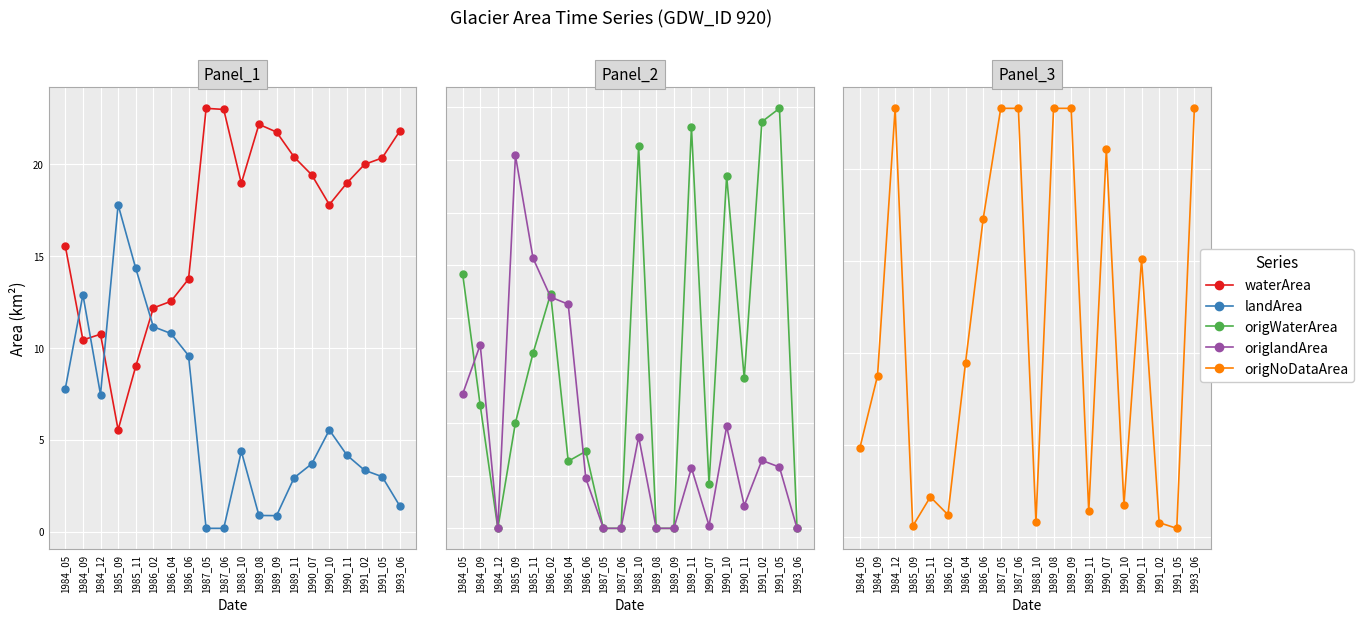

Rank the series at 1990_07 from lowest to highest value.

origlandArea, origWaterArea, landArea, waterArea, origNoDataArea